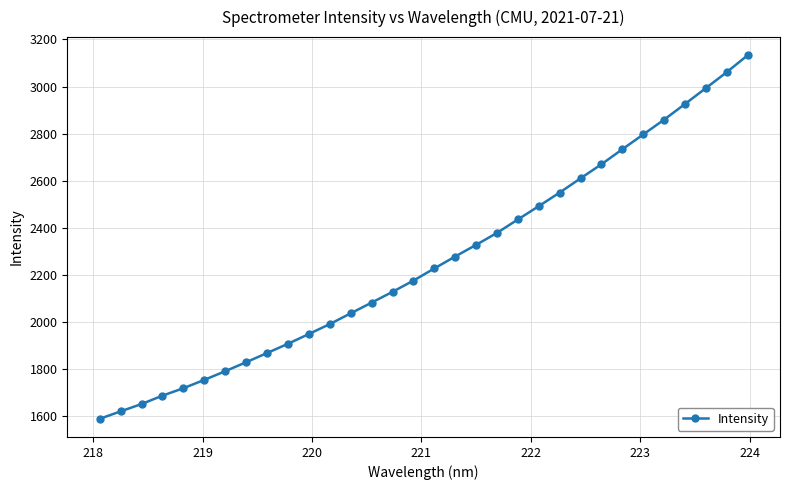

What is the minimum value shown in the chart?

1588.5